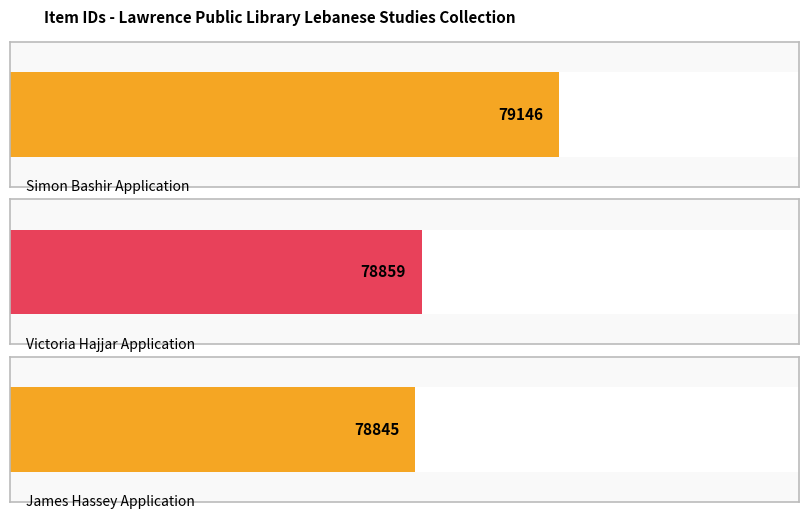

Does the chart contain any negative values?

No